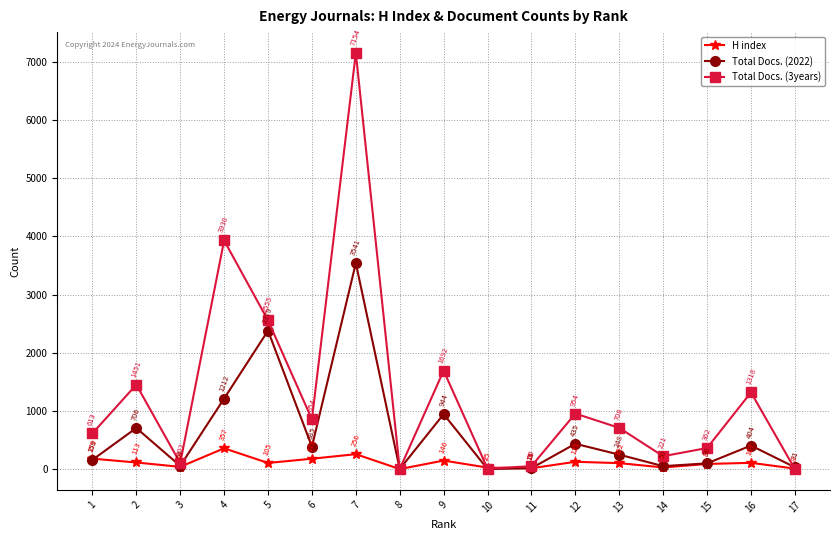

True or false: H index and Total Docs. (2022) intersect in this chart.

True